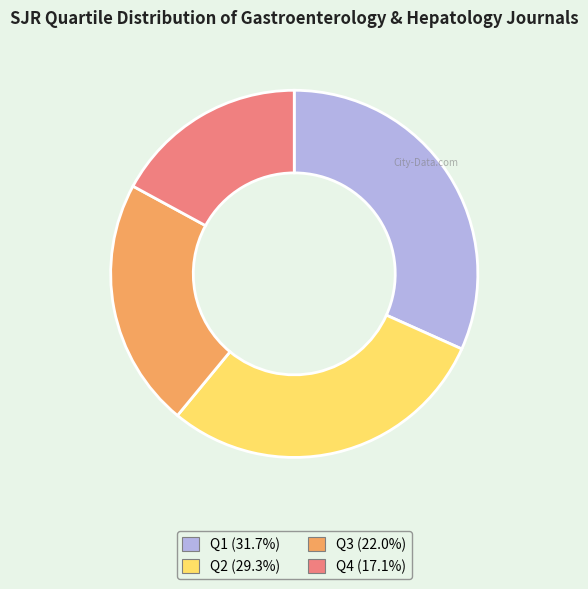

What is the largest slice in the pie chart?

Q1